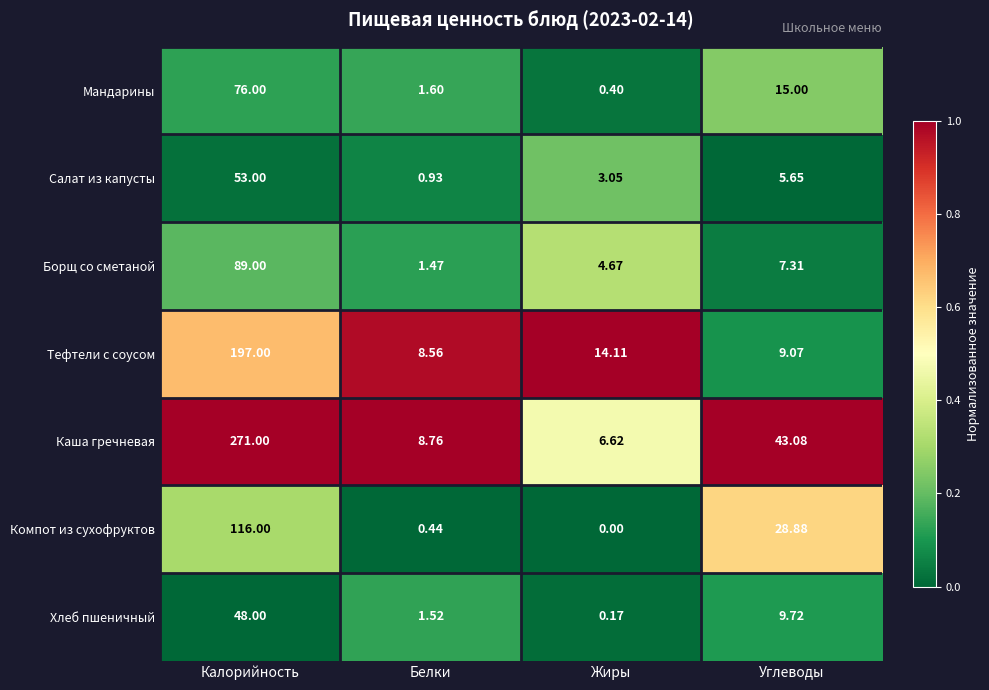

List the labels in order of Тефтели с соусом value, largest first.

Калорийность, Жиры, Углеводы, Белки